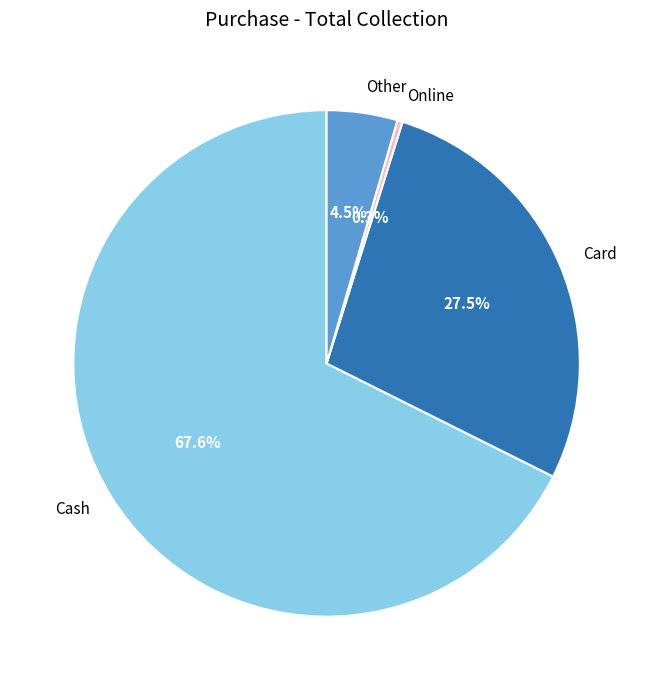

Which category accounts for the majority?

Cash